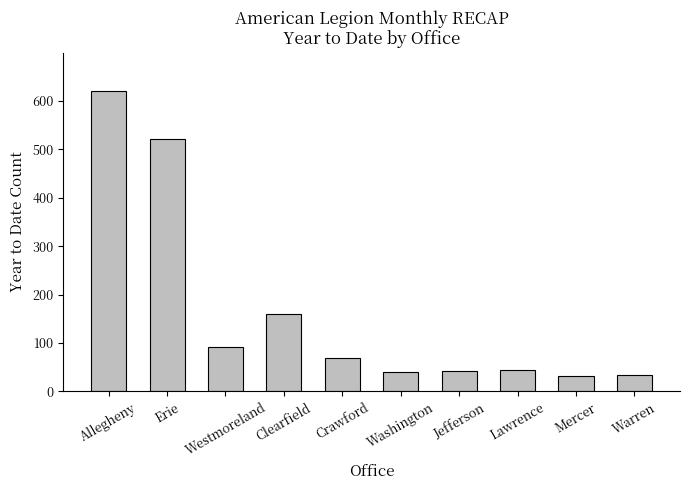

At which category does the chart reach its peak across all series?

Allegheny